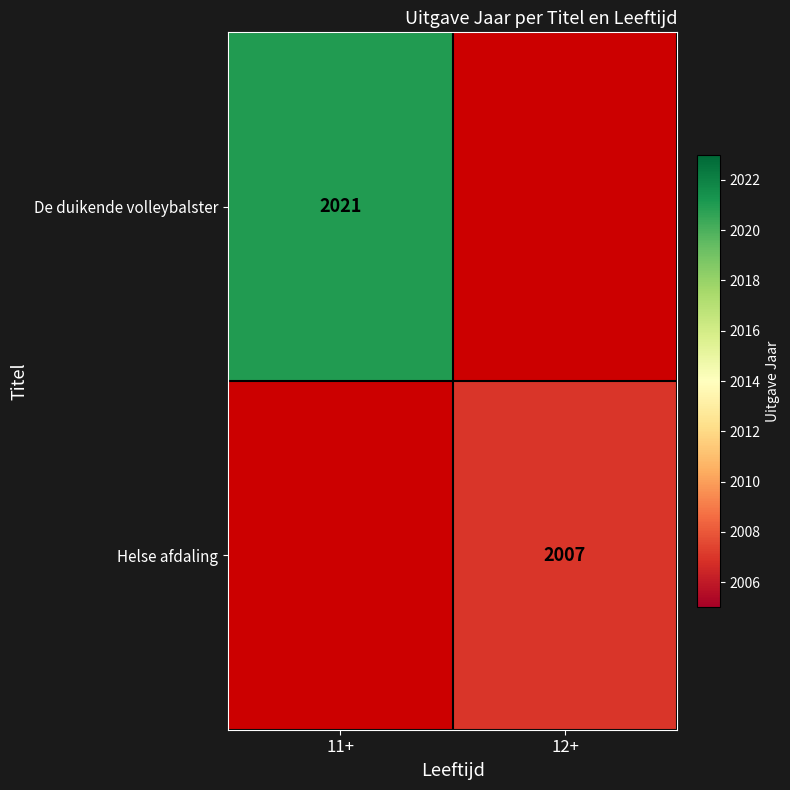

The Helse afdaling series shows 2007 at 12+. True or false?

True